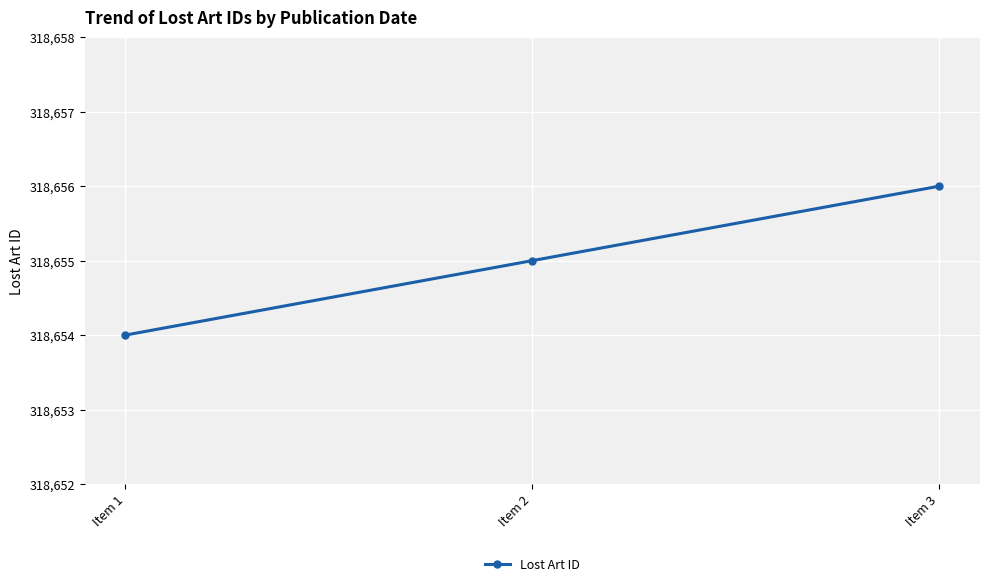

Approximately how many times larger is the value at Item 3 compared to Item 1?

1.0